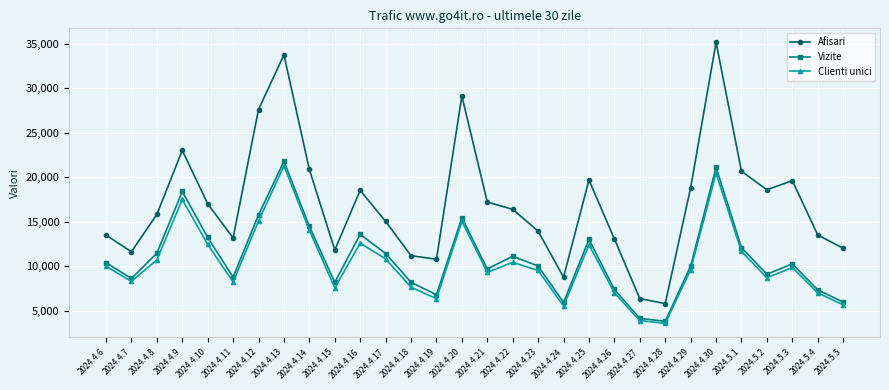

At which label does Clienti unici reach its peak?

2024.4.13